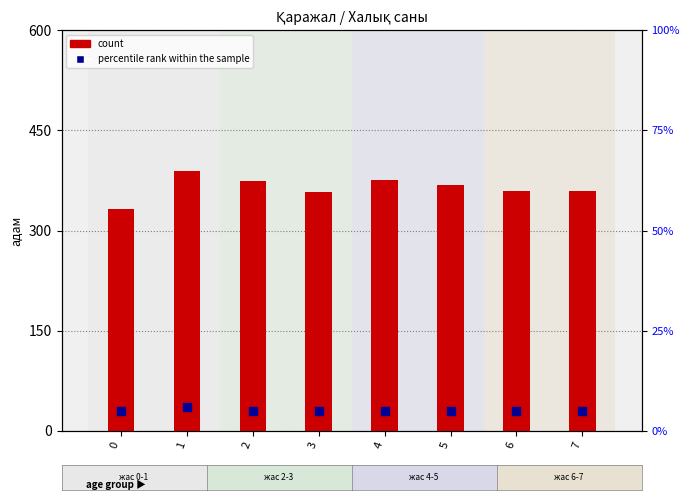

Is the value of count at 1 greater than the value of percentile rank within the sample at 4?

Yes